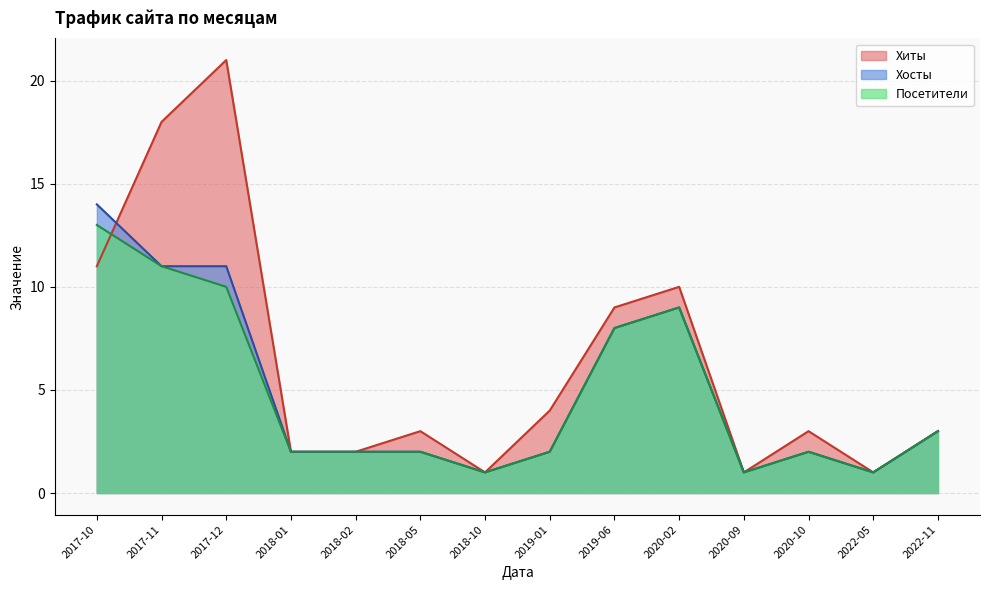

How many data points in Хосты are less than 2?

3